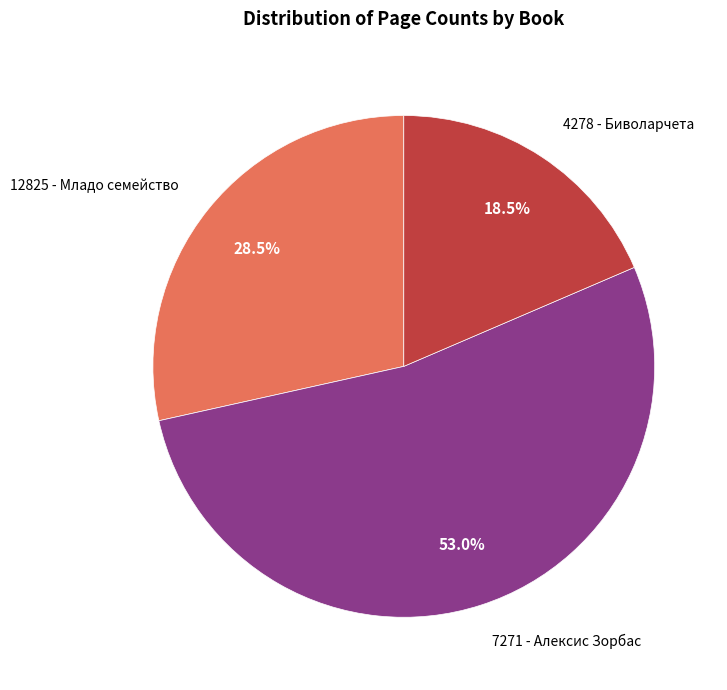

Is there any slice that represents more than half of the pie?

Yes